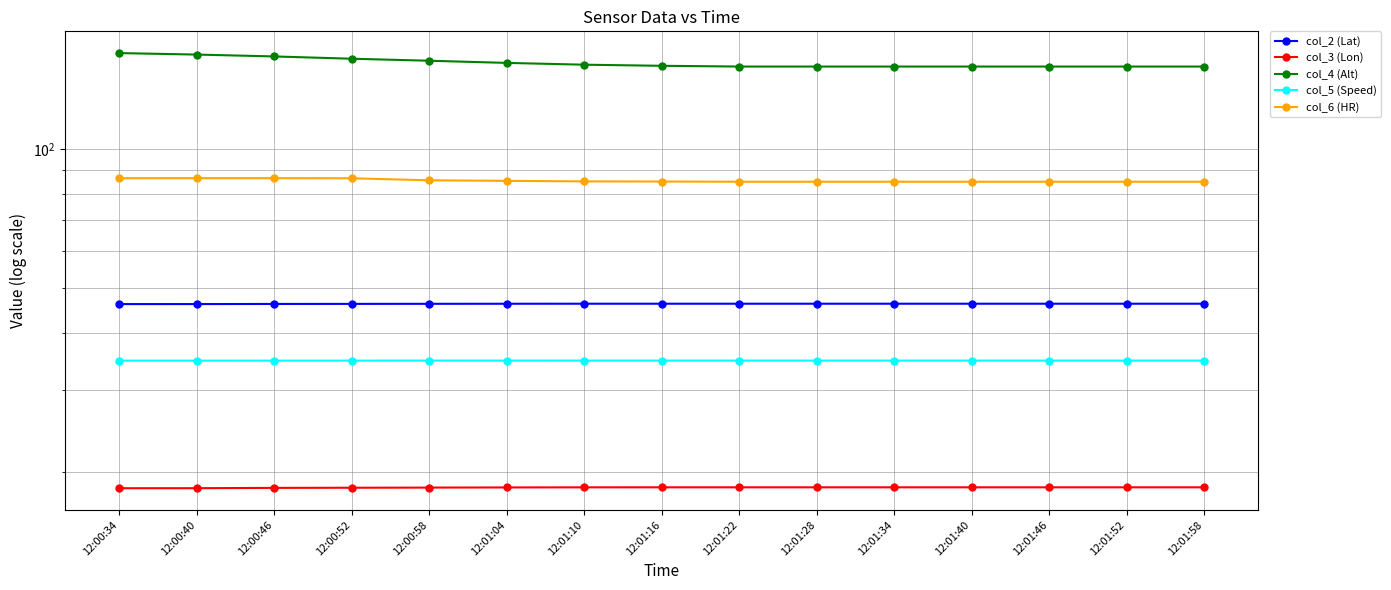

Which category has the lowest value across all series?

12:00:34